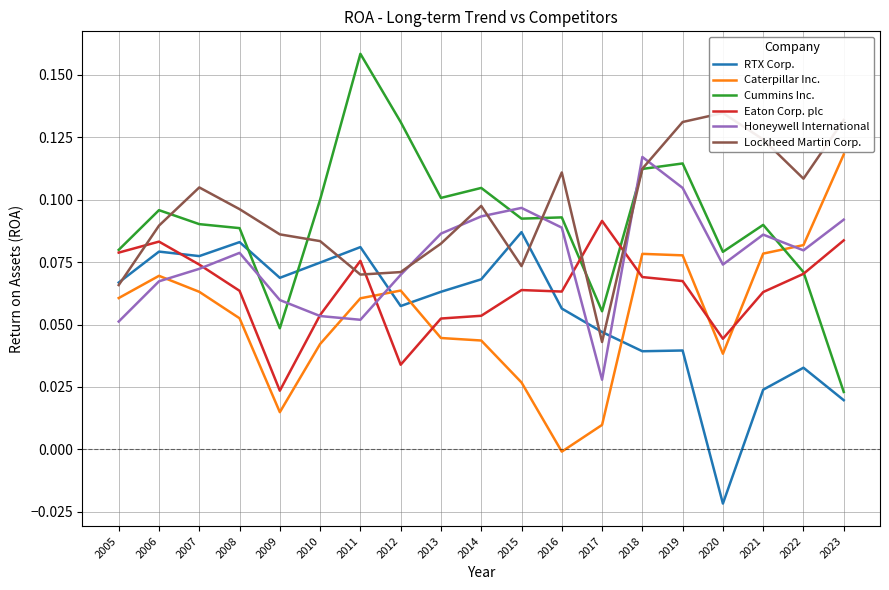

How many Lockheed Martin Corp. values are between 0 and 1?

19